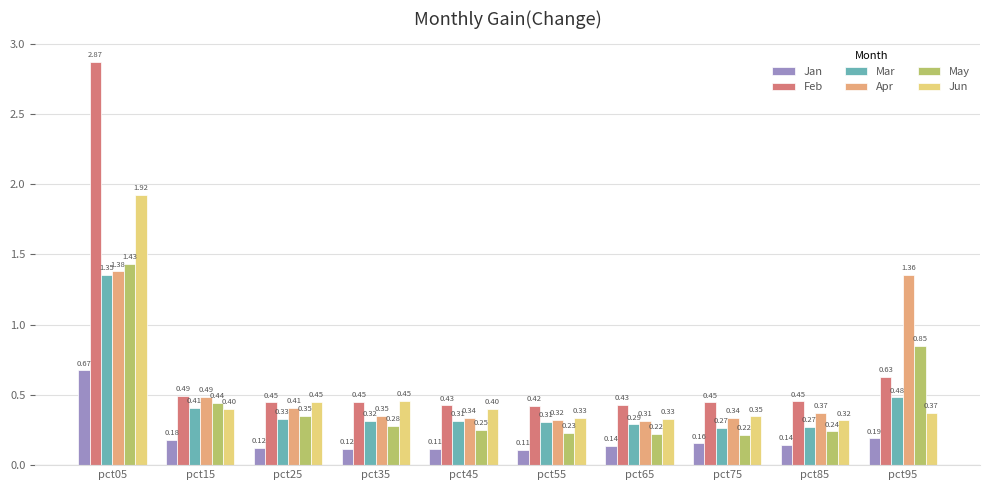

What is the sum of all May values?

4.5